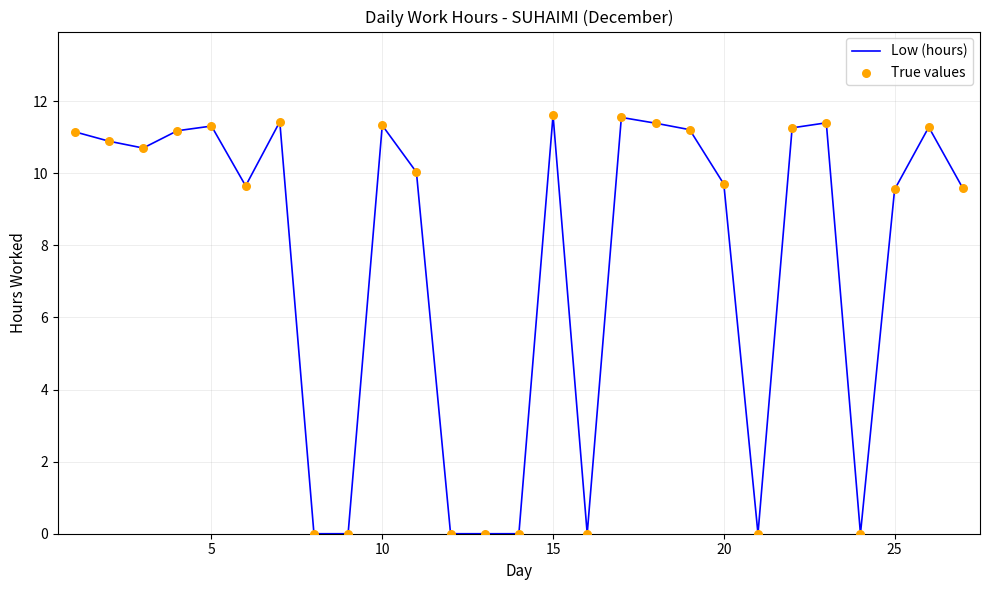

What is the difference between the maximum and minimum values?

11.6